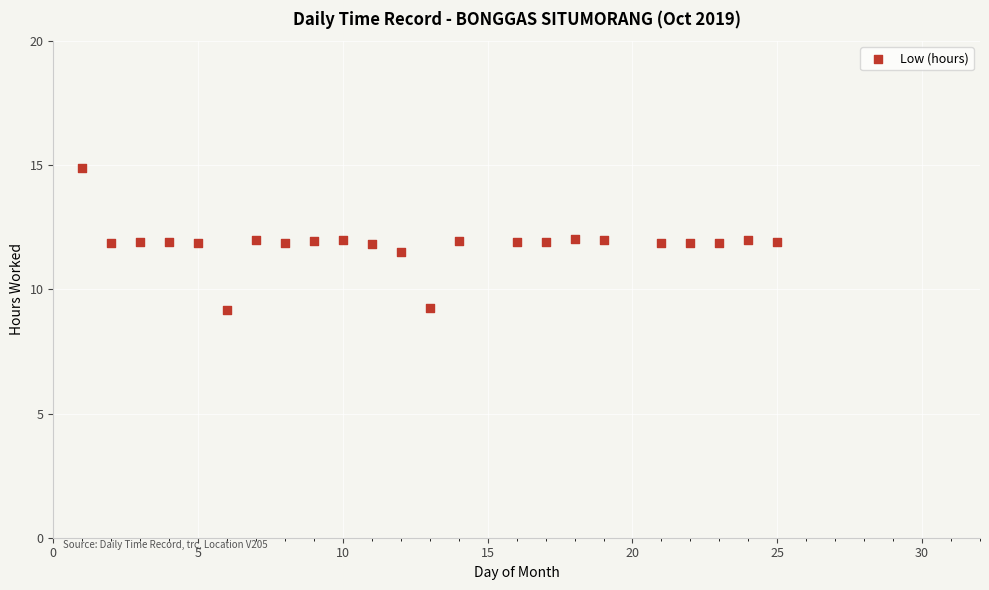

What is the range of Y values (max minus min)?

5.7